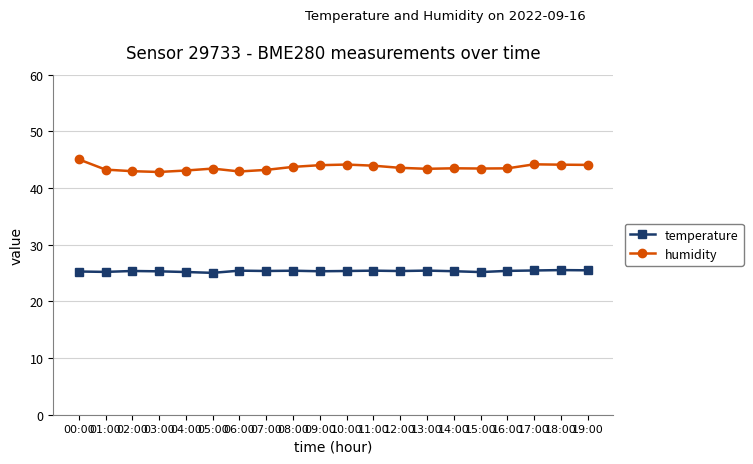

What are all the series names shown in the legend?

temperature, humidity